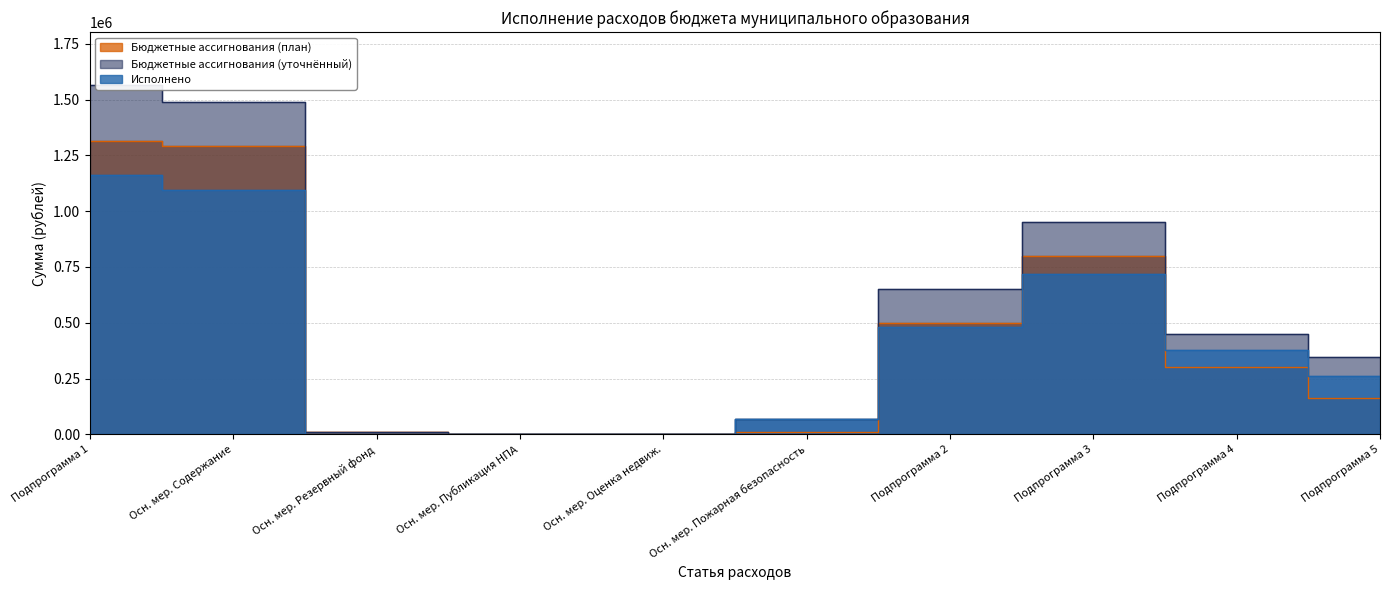

What is the average value of the Бюджетные ассигнования (уточнённый) series?

553104.2